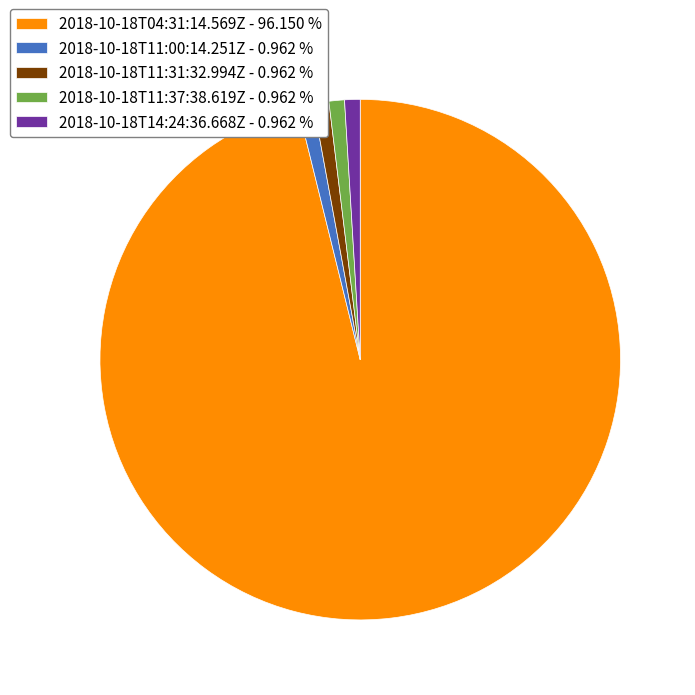

Does any single category account for the majority?

Yes